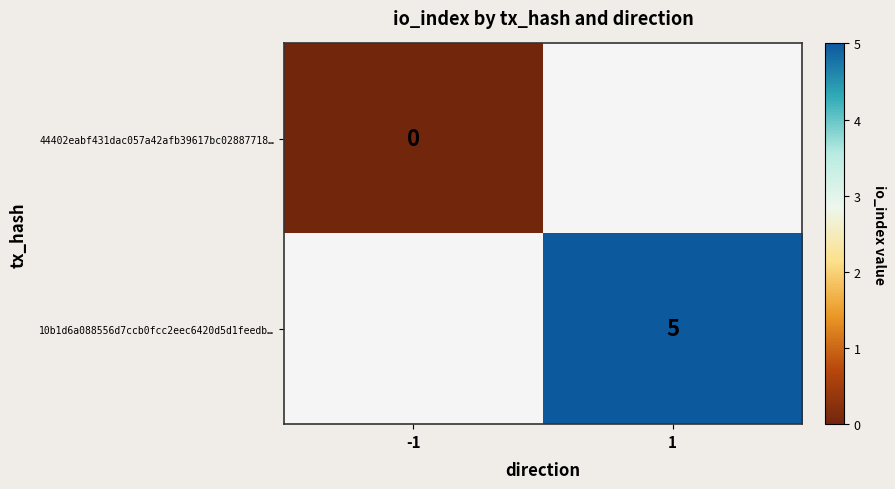

The 10b1d6a088556d7ccb0fcc2eec6420d5d1feedb… series shows 5 at 1. True or false?

True